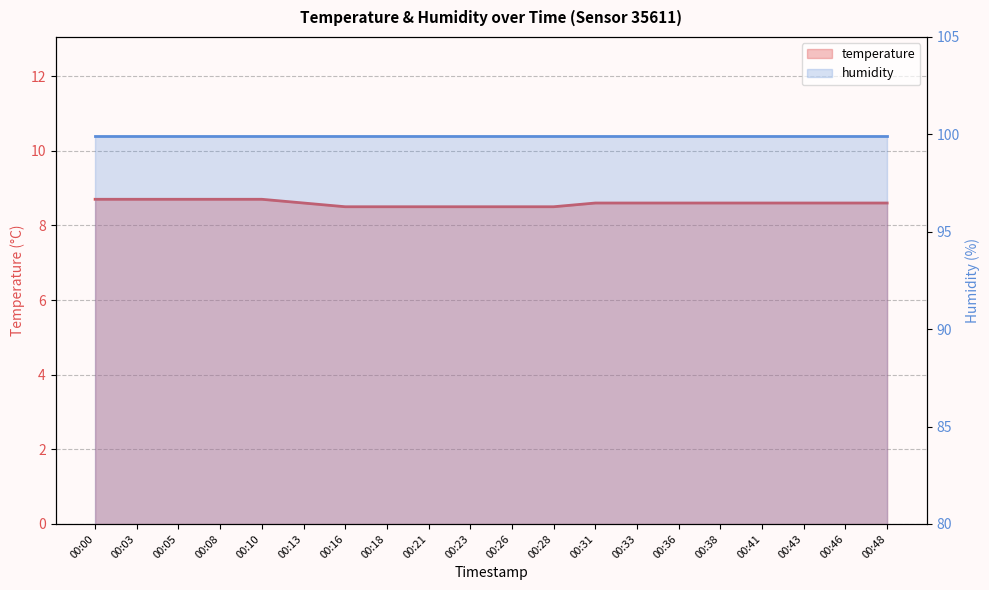

At which category does the chart reach its peak across all series?

00:00